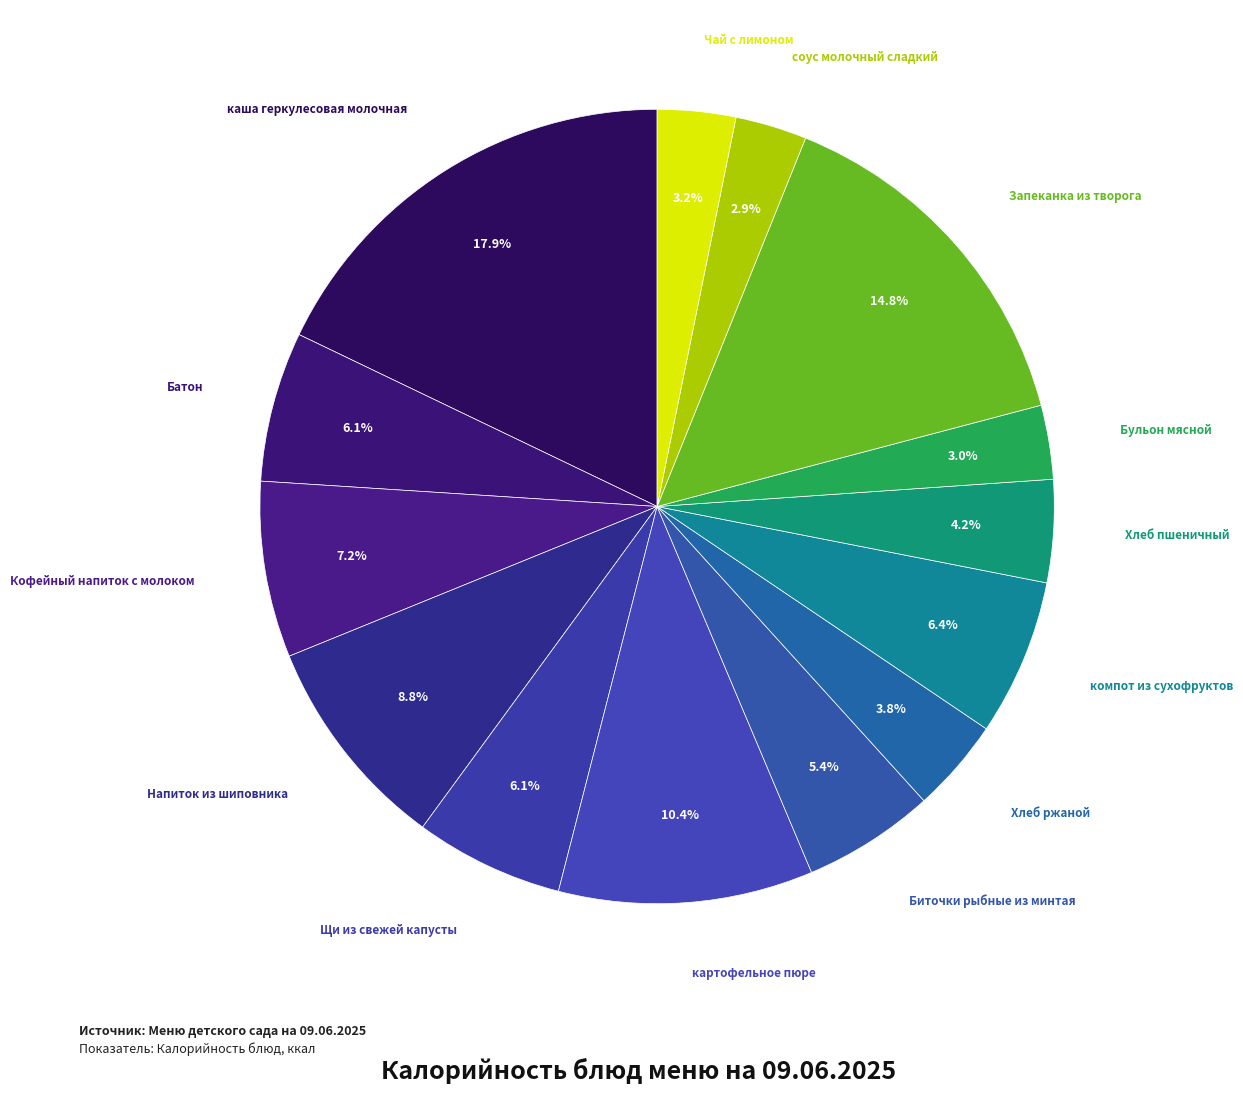

Count the number of slices in the pie.

14